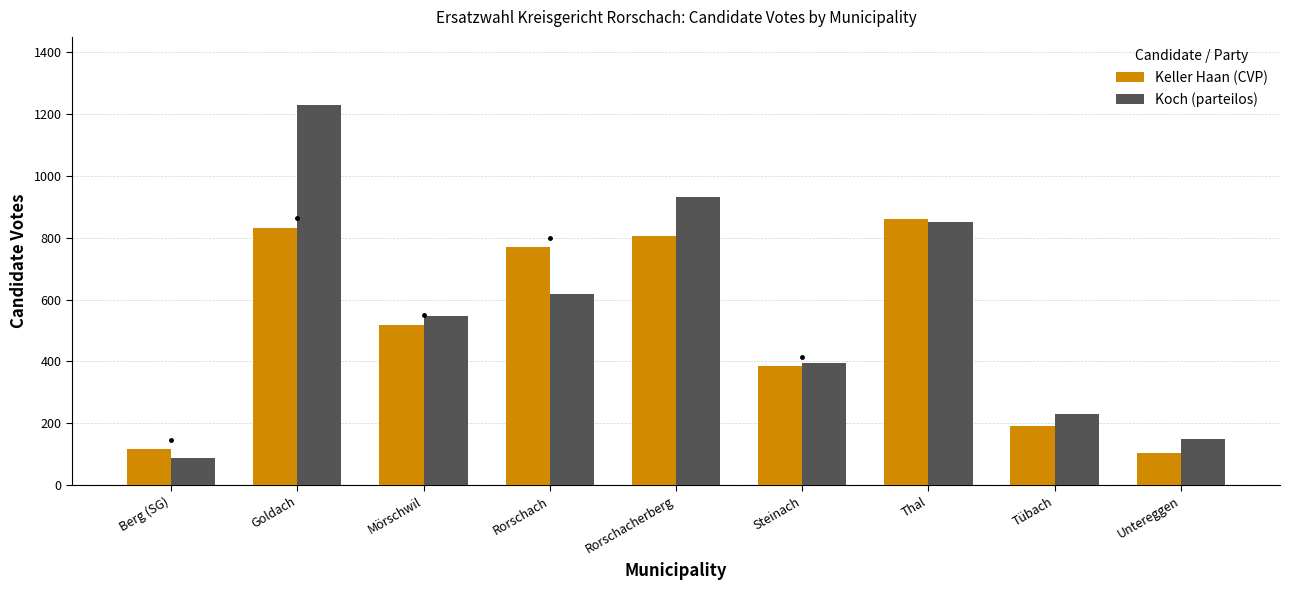

At which category is the sum across all series the highest?

Goldach